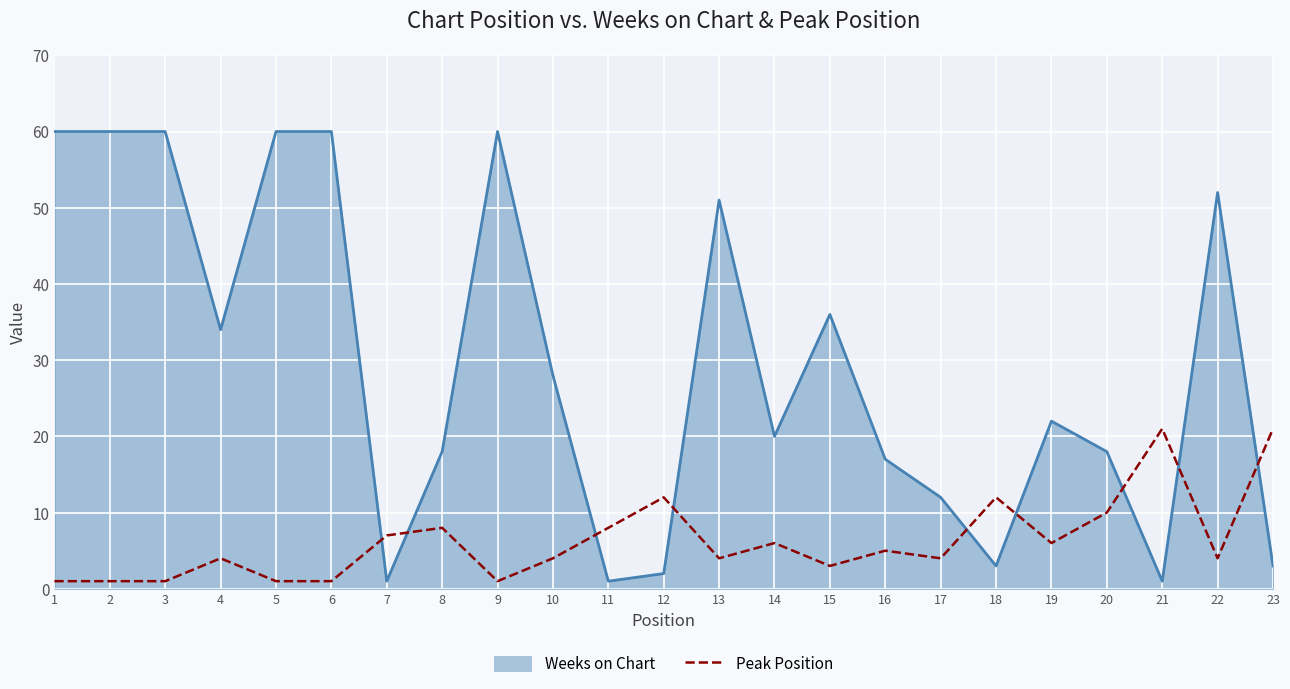

Is the value of Peak Position at 9 greater than the value of Weeks on Chart at 6?

No